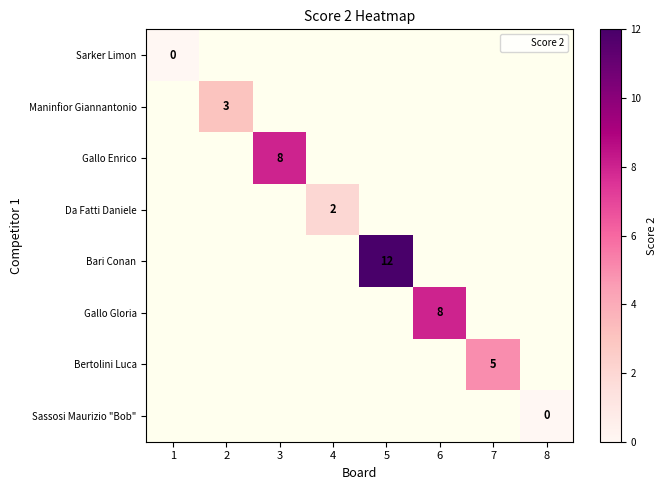

Which category has the lowest value across all series?

1